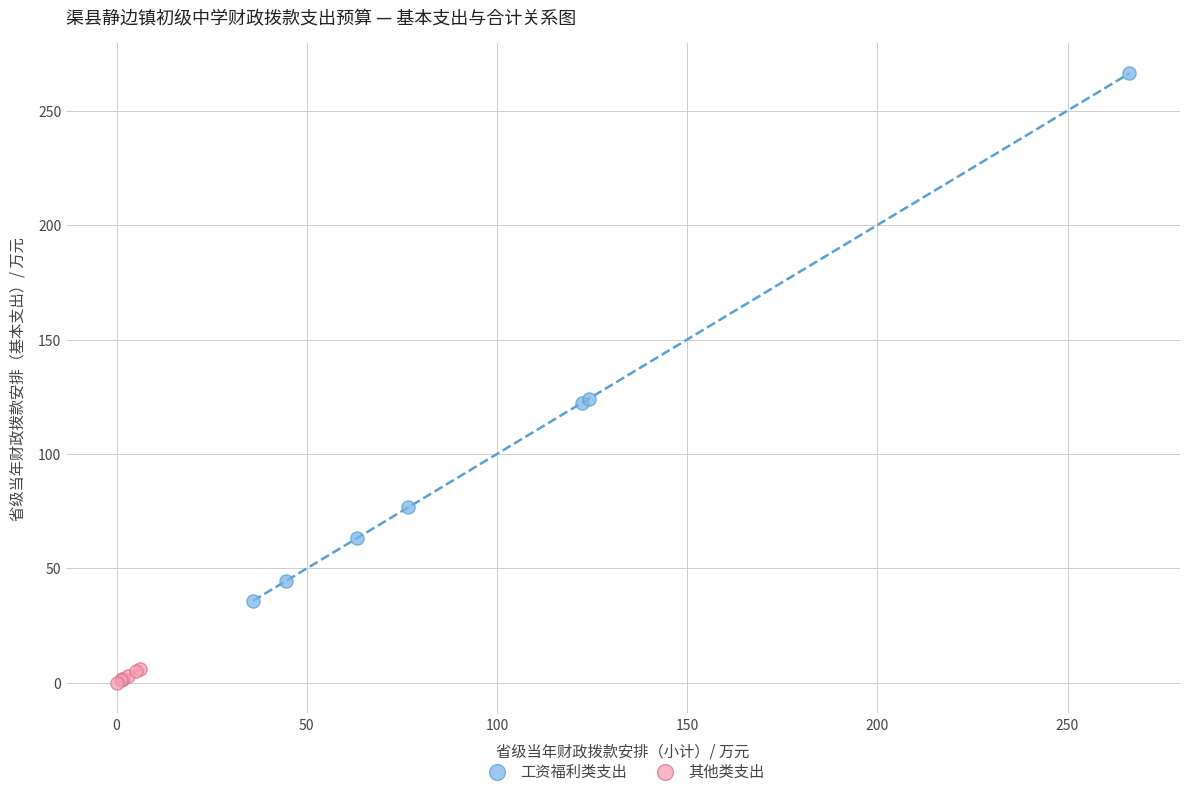

Which series has the largest Y range (max minus min)?

工资福利类支出